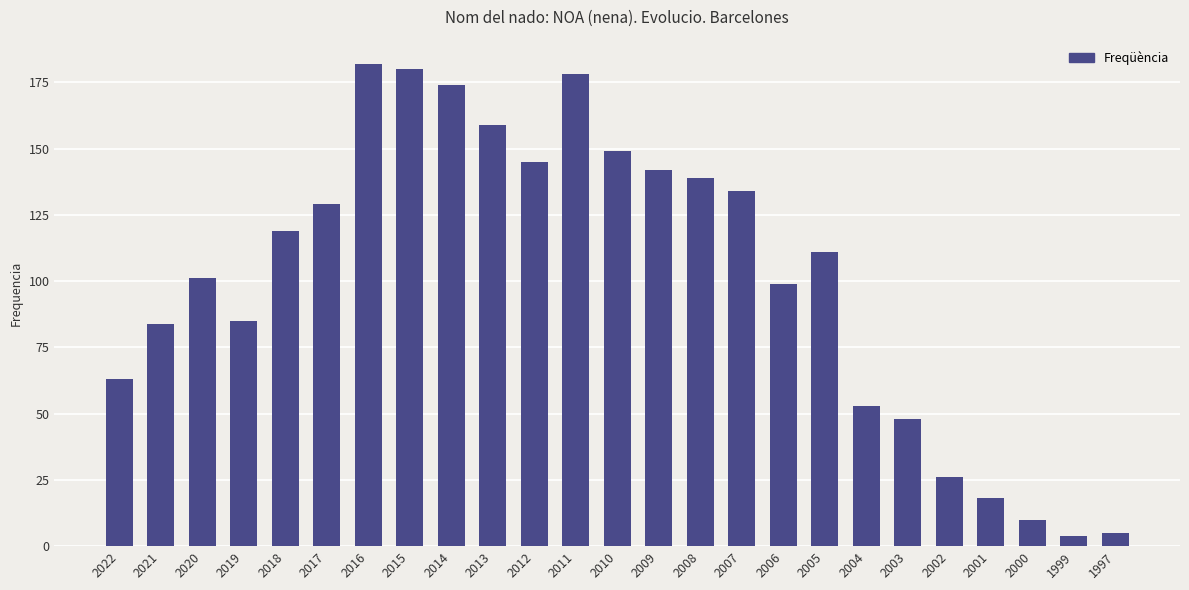

Is it true that the value at 2008 is 139?

True